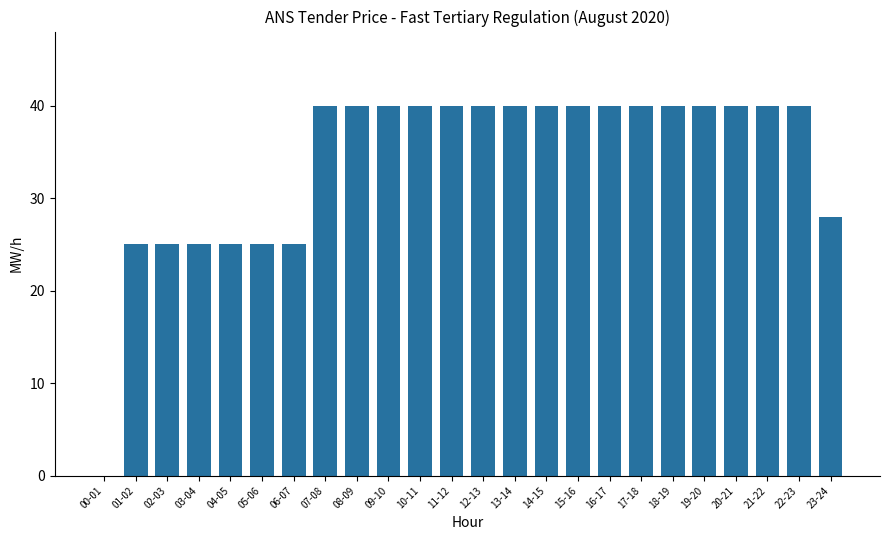

What is the sum of the values at 10-11 and 18-19?

80